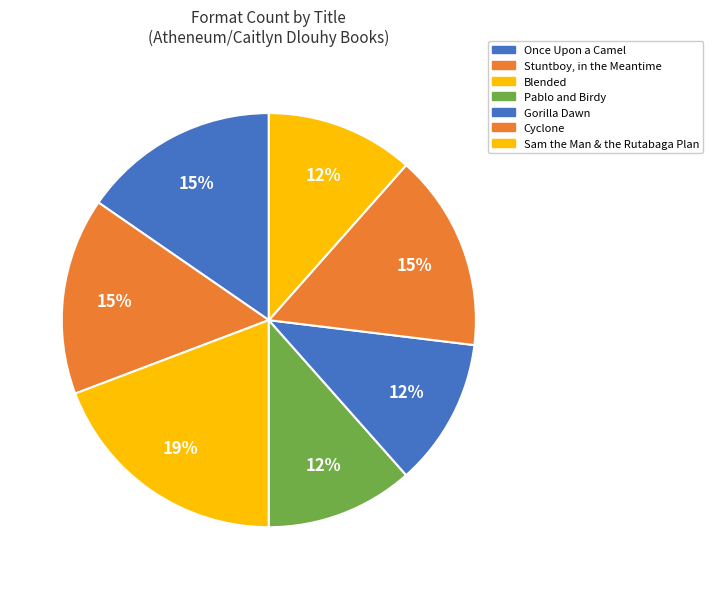

To the nearest percent, what is the combined percentage of Once Upon a Camel and Pablo and Birdy?

27%